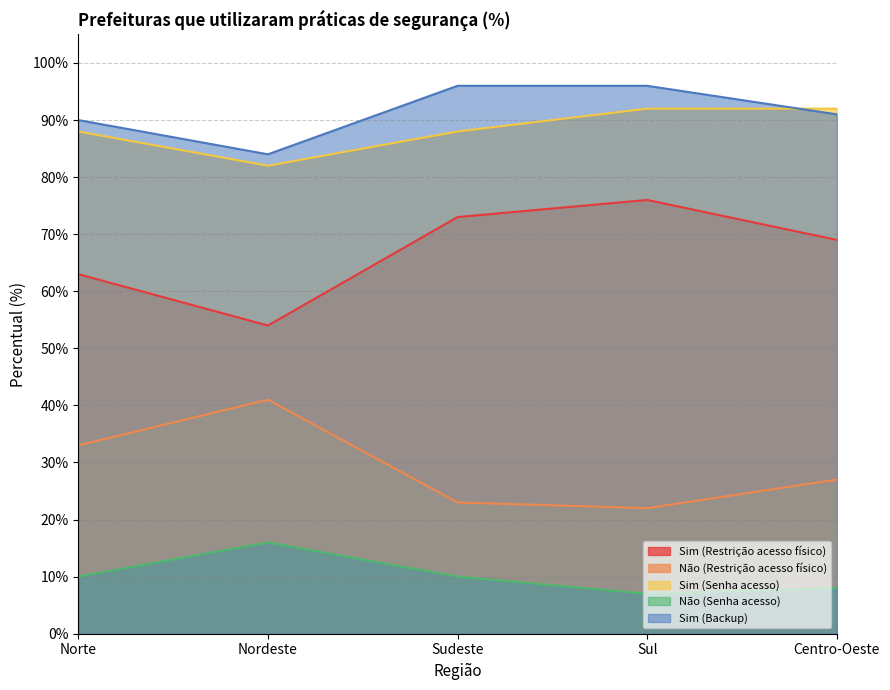

What is the label of the 3rd point from the right?

Sudeste